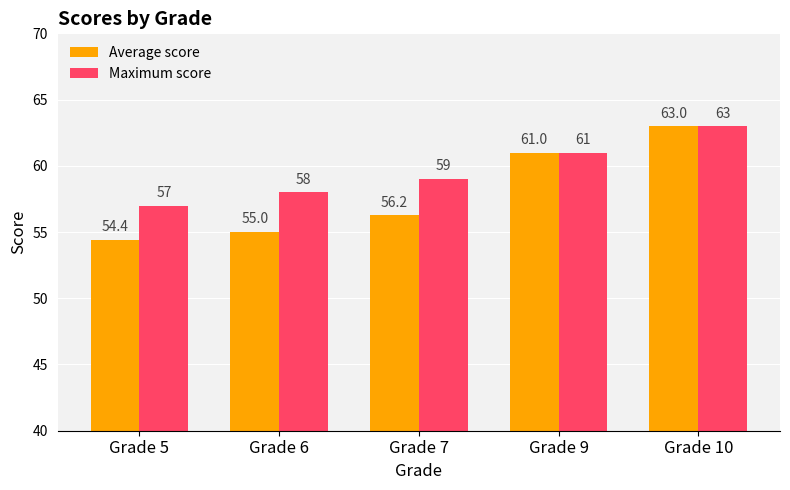

True or false: Average score has a value of 61.0 at Grade 9.

True